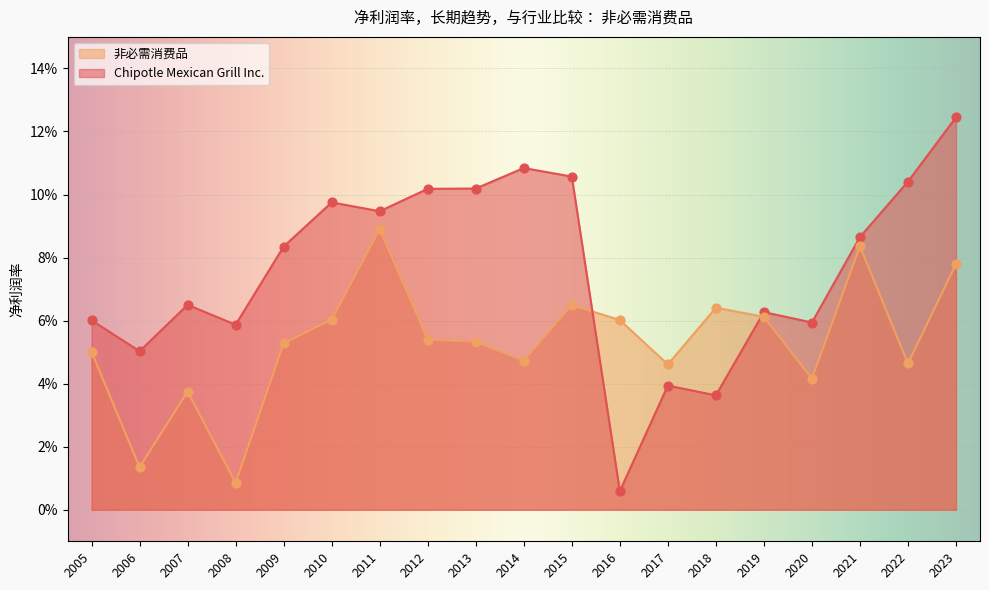

Which series has the largest total across all categories?

Chipotle Mexican Grill Inc.